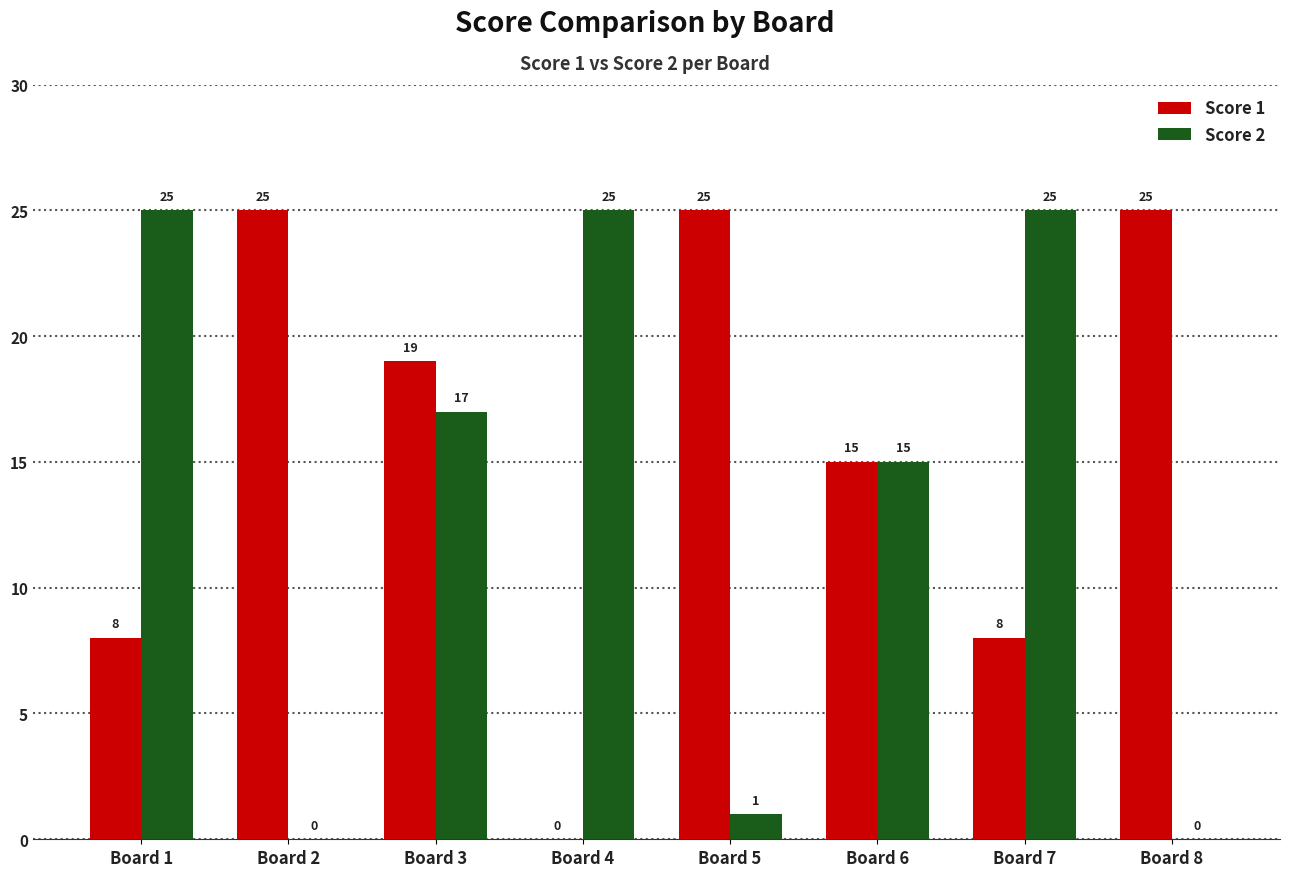

How many positive values does the Score 2 series have?

6